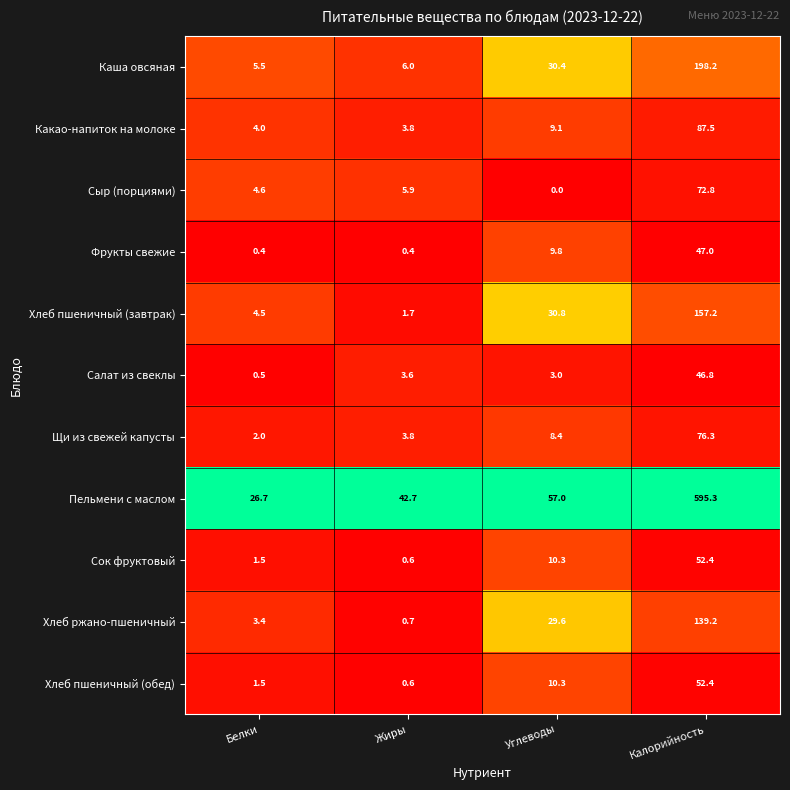

Count the number of data series in this chart.

11